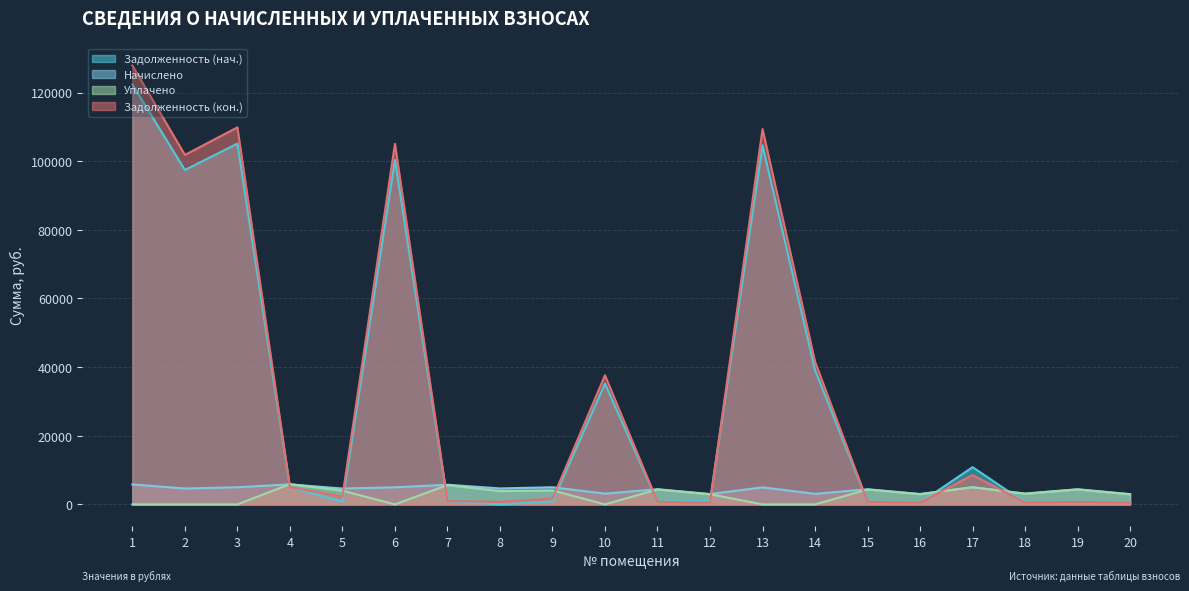

The Задолженность (кон.) series shows 527.1 at 7. True or false?

False